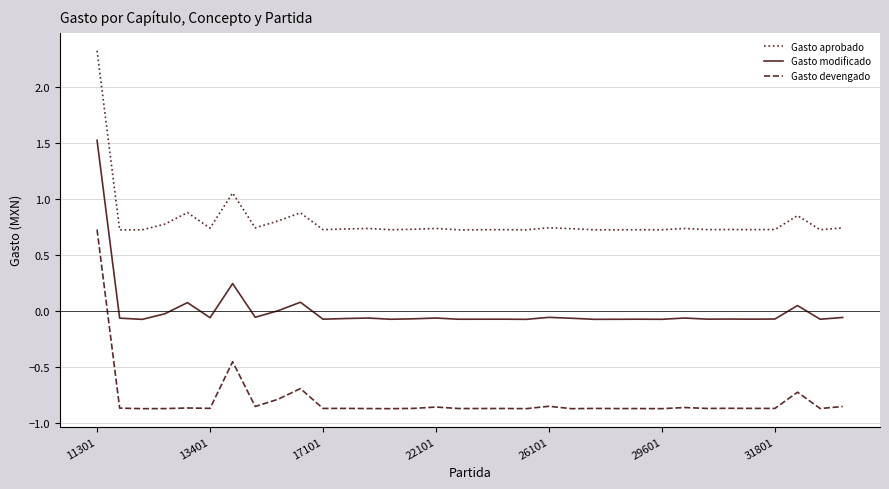

What is the greatest value displayed?

2.3